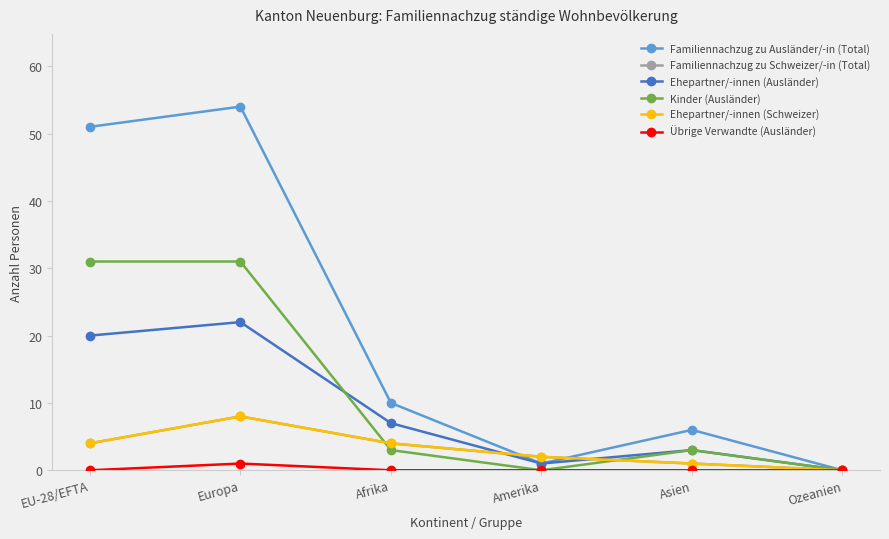

Where is Familiennachzug zu Schweizer/-in (Total) nearest to the value 4?

EU-28/EFTA